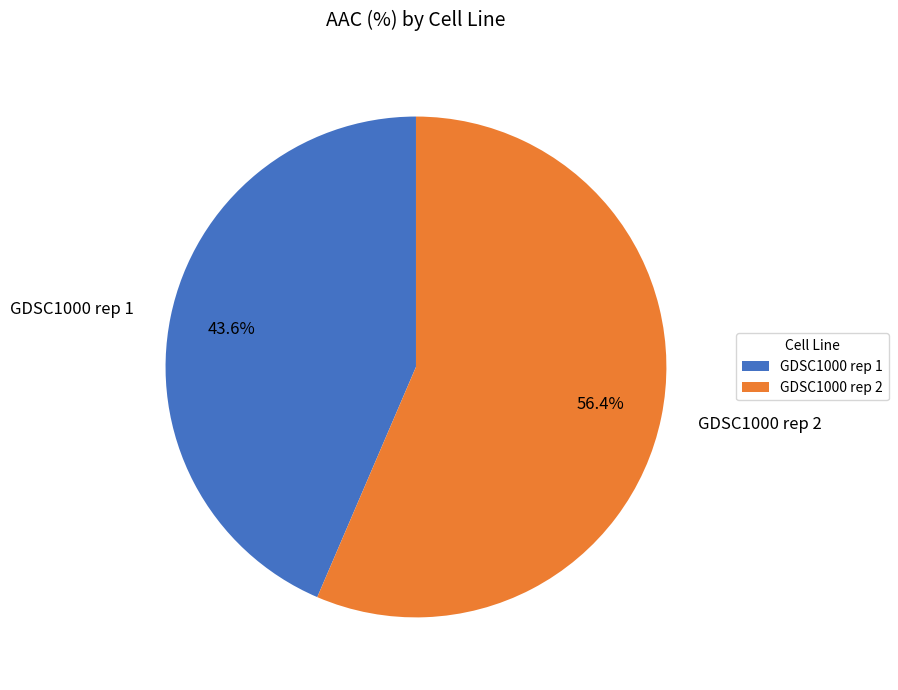

What is the ratio of the value at GDSC1000 rep 2 to the value at GDSC1000 rep 1?

1.3